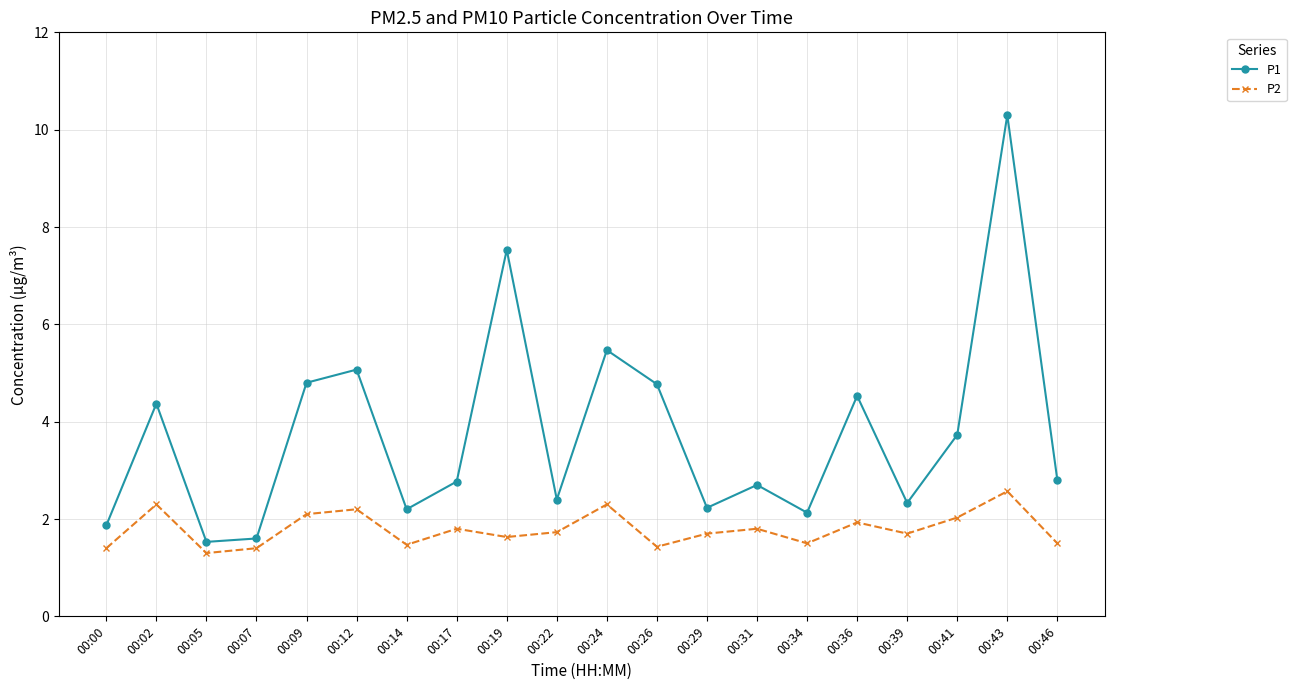

Does the chart have visible grid lines?

Yes